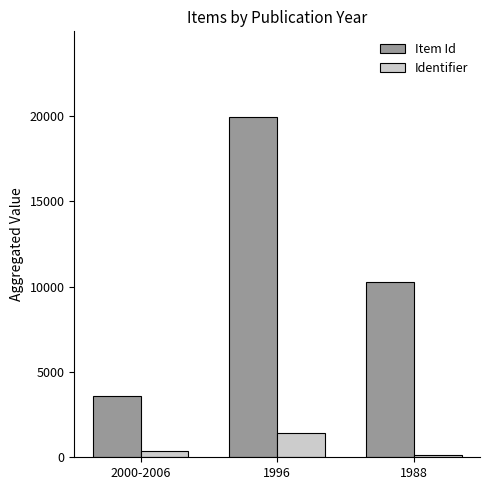

At how many categories does at least one series exceed 6769?

2